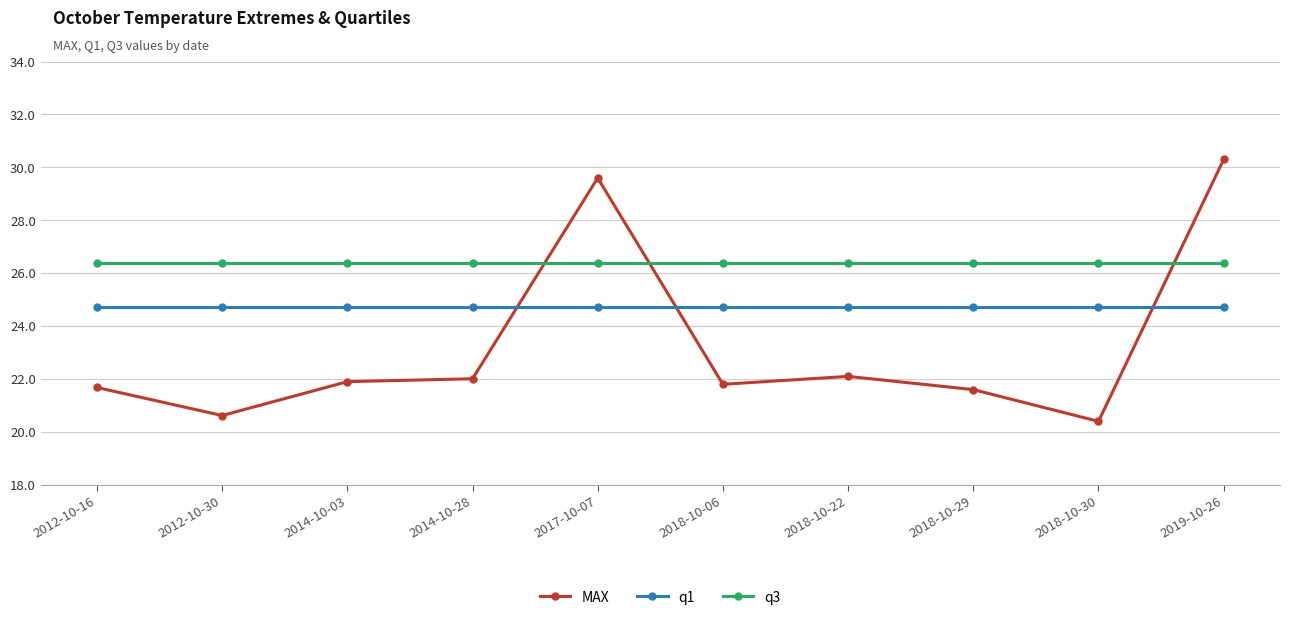

How many intersections are there between q3 and MAX?

3